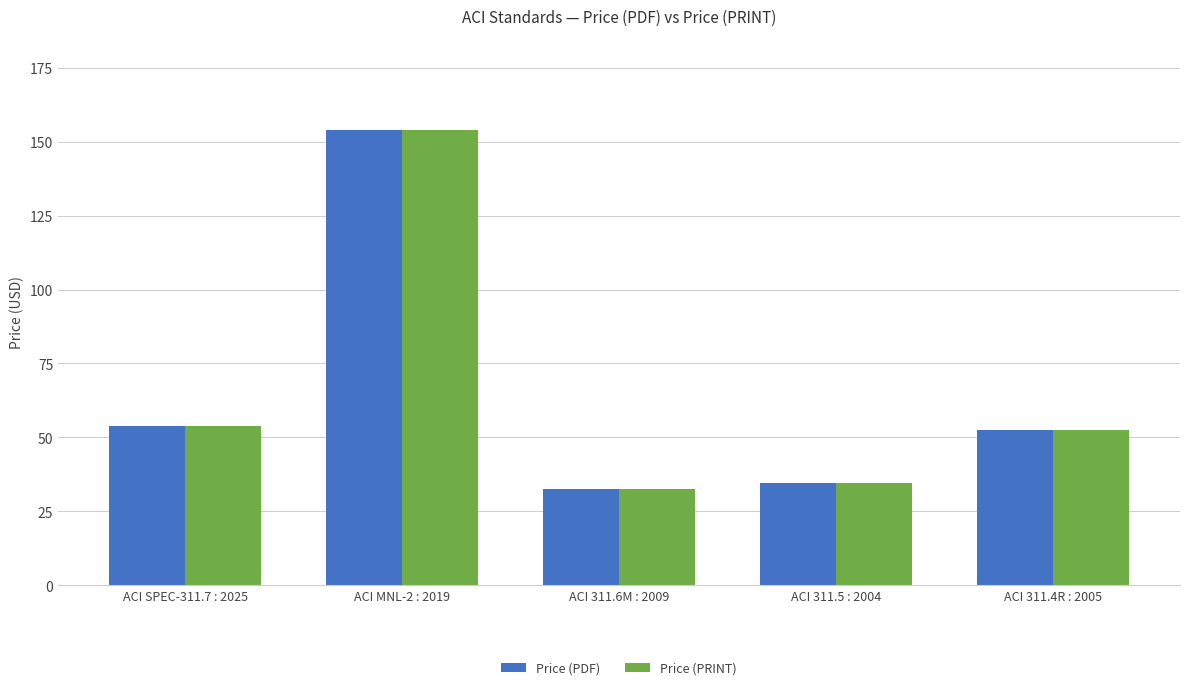

Rank the categories by Price (PRINT) value from lowest to highest.

ACI 311.6M : 2009, ACI 311.5 : 2004, ACI 311.4R : 2005, ACI SPEC-311.7 : 2025, ACI MNL-2 : 2019